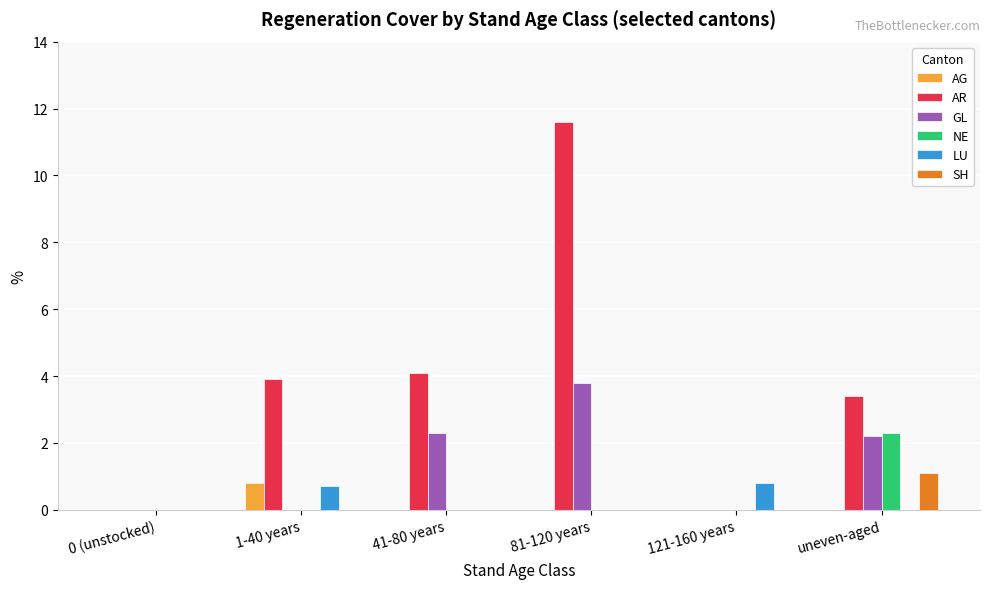

Where is AR nearest to the value 5?

41-80 years